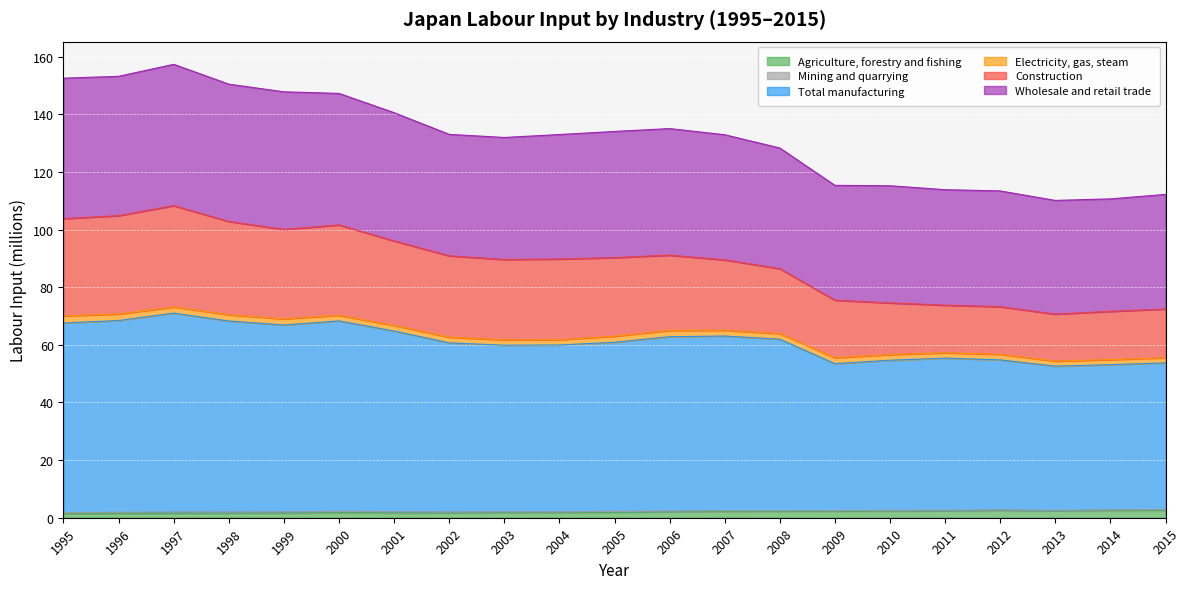

Between 2002 and 2011, which series saw the biggest shift?

Construction